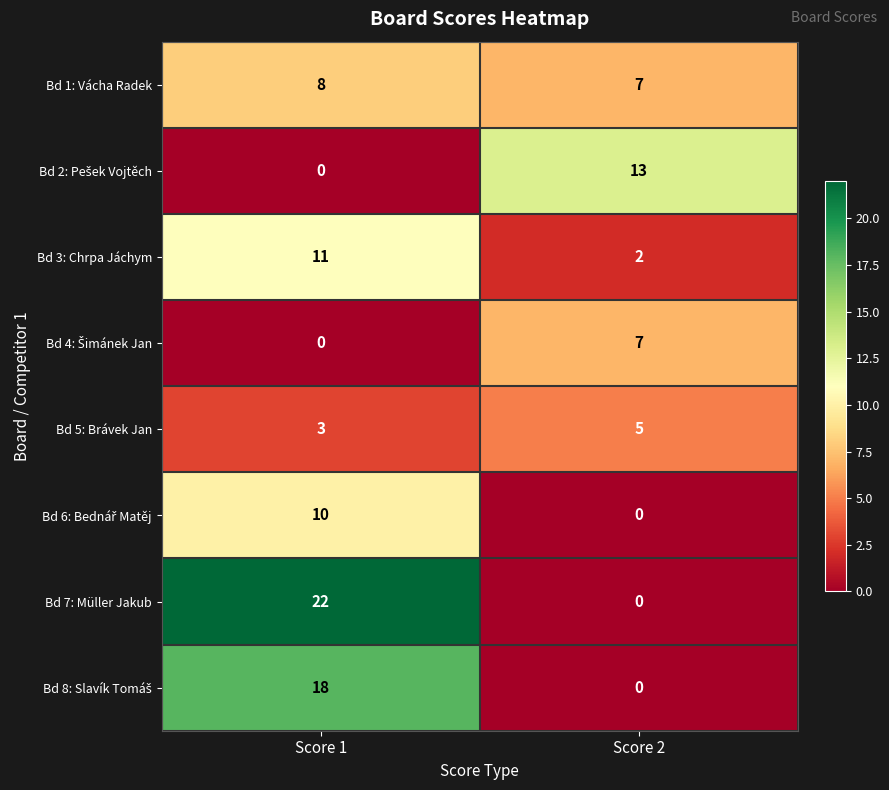

At which category is the sum across all series the highest?

Score 1